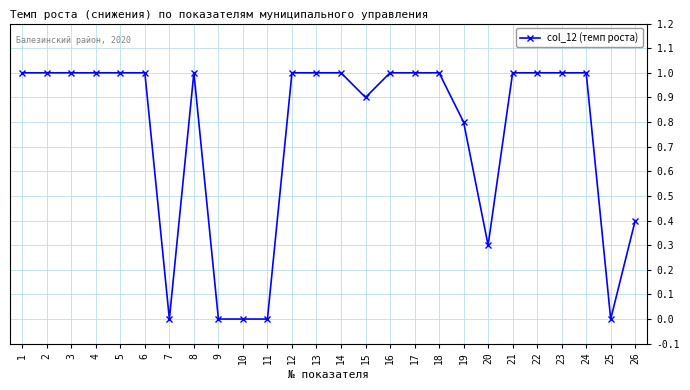

What is the value of the 19th point from the left?

0.8